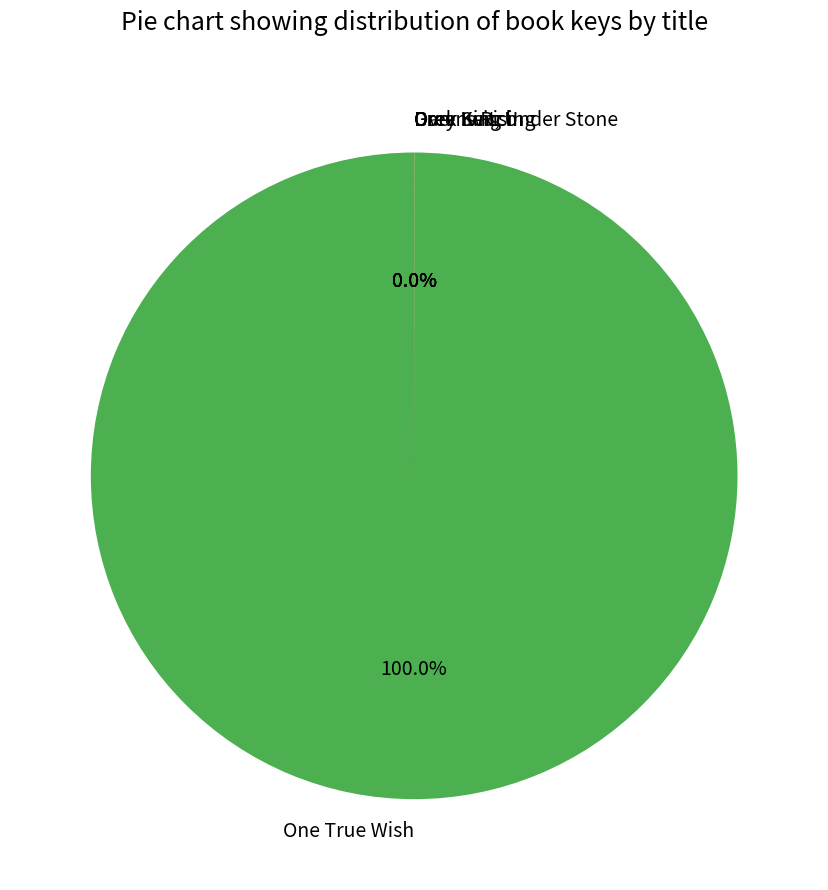

What is the largest slice in the pie chart?

One True Wish